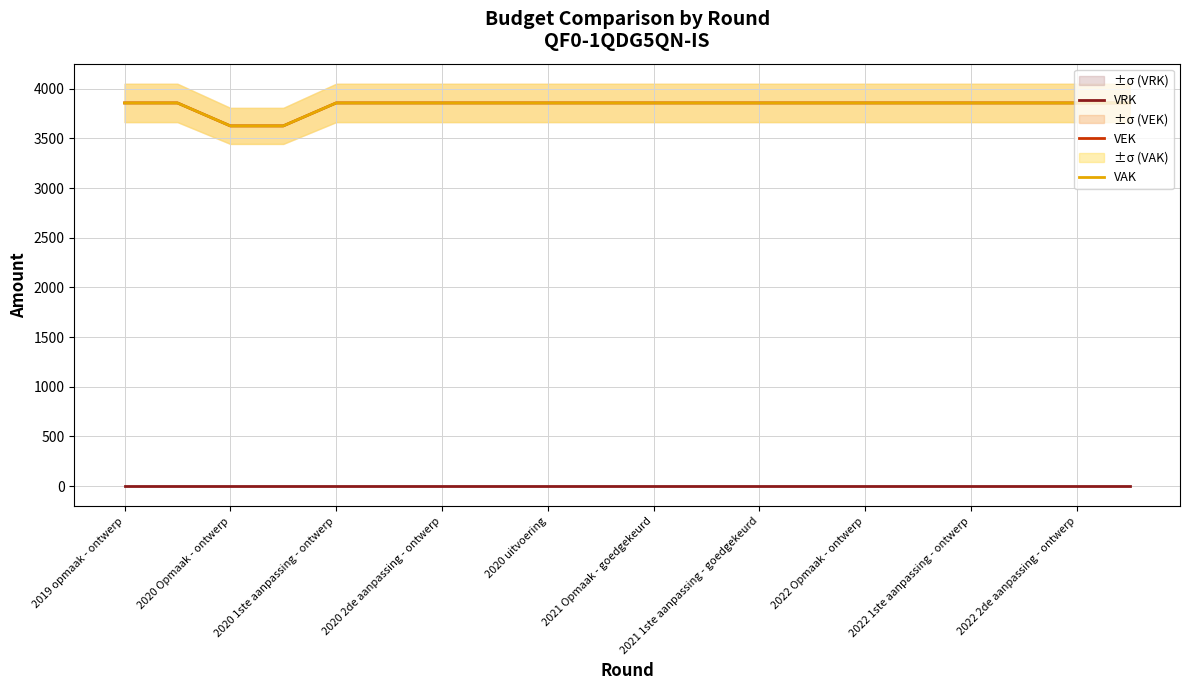

What is the label of the 2nd point from the left?

2020 Opmaak - ontwerp